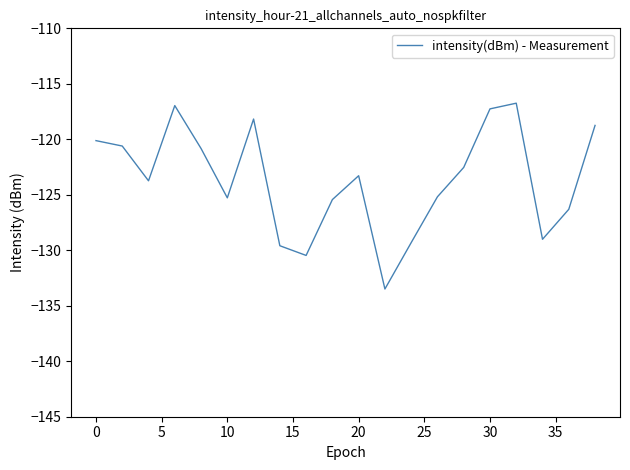

What is the smallest value displayed?

-133.5